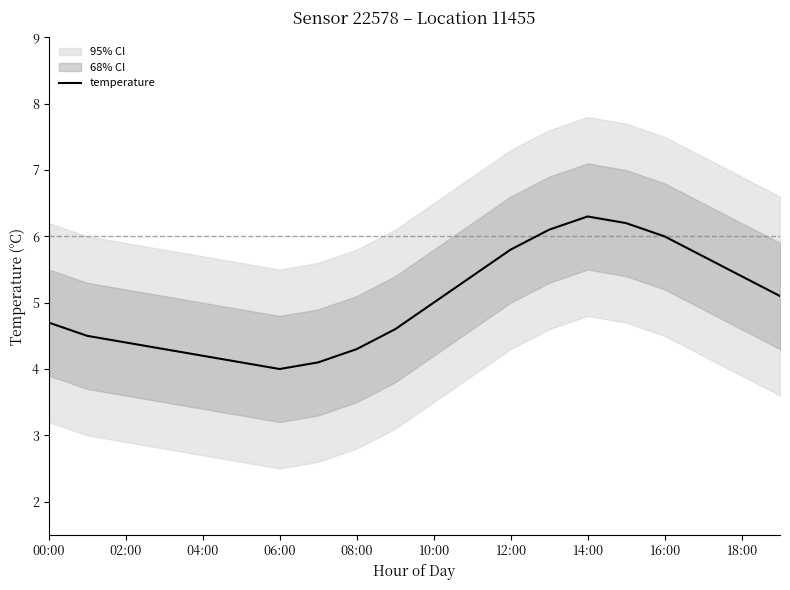

The value of temperature at 14:00 is 2.7. True or false?

False